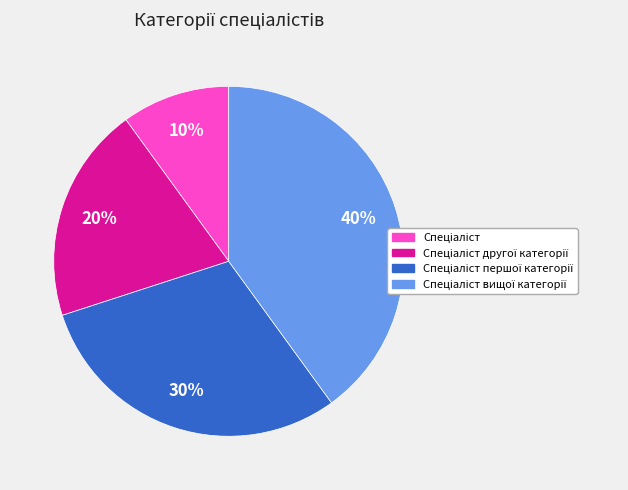

How many slices are in this pie chart?

4